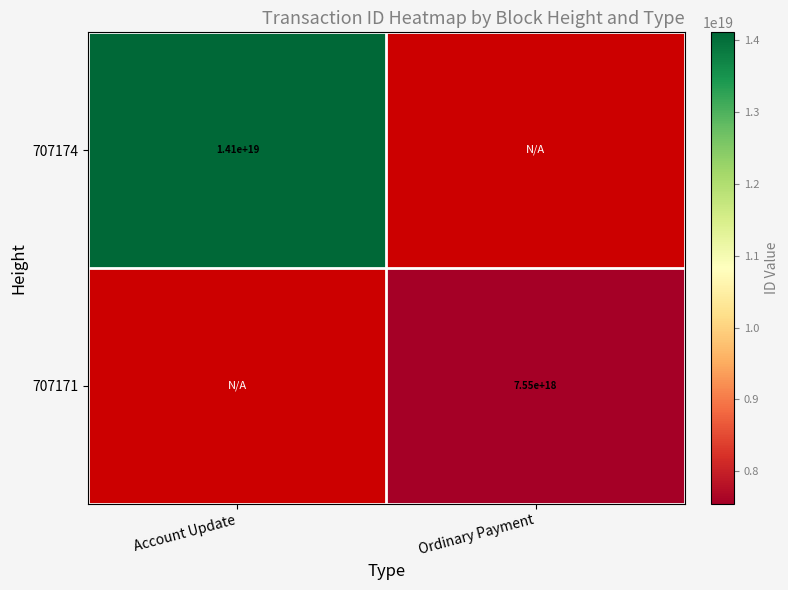

True or false: 707171 has a value of 13527631647952166912 at Ordinary Payment.

False